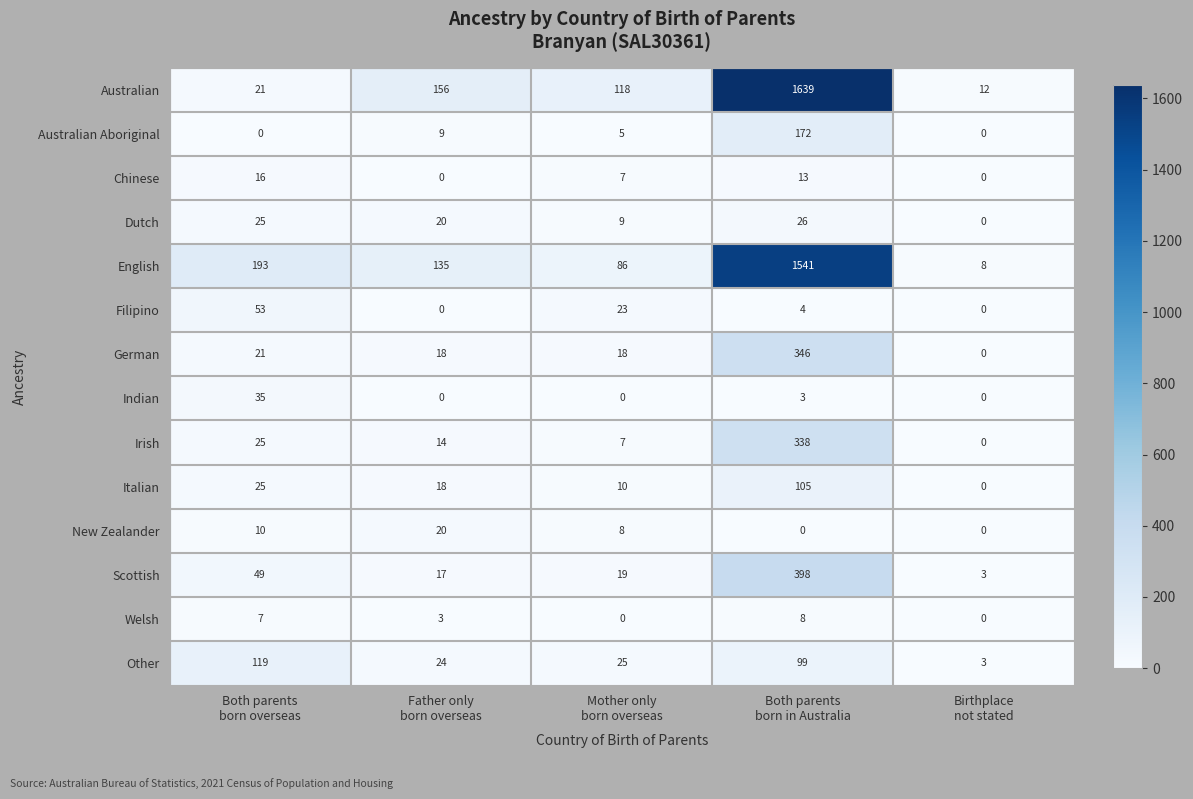

What is the greatest value displayed?

1639